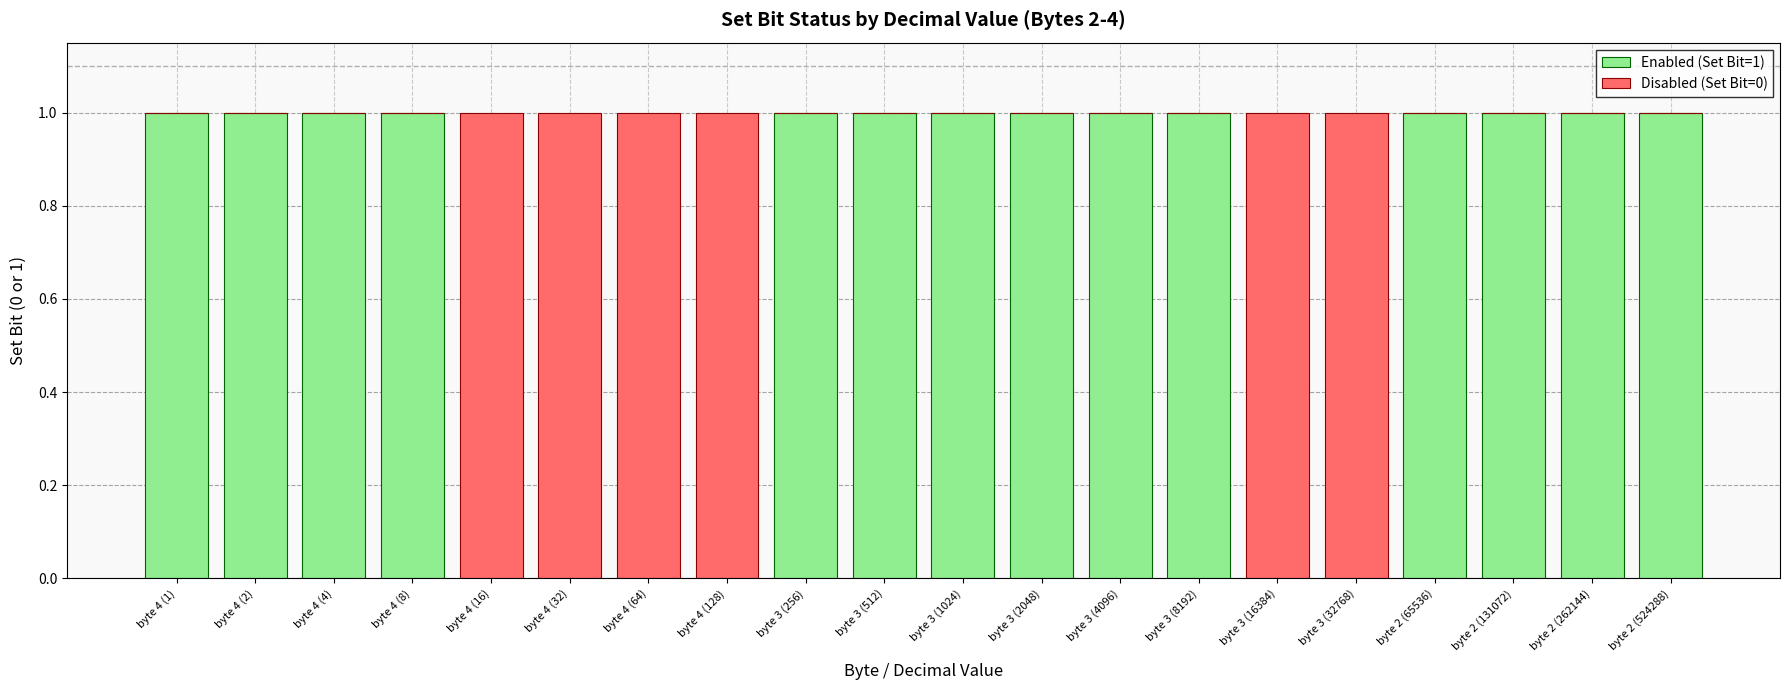

True or false: Enabled (Set Bit=1) has a value of 1 at byte 2 (524288).

True